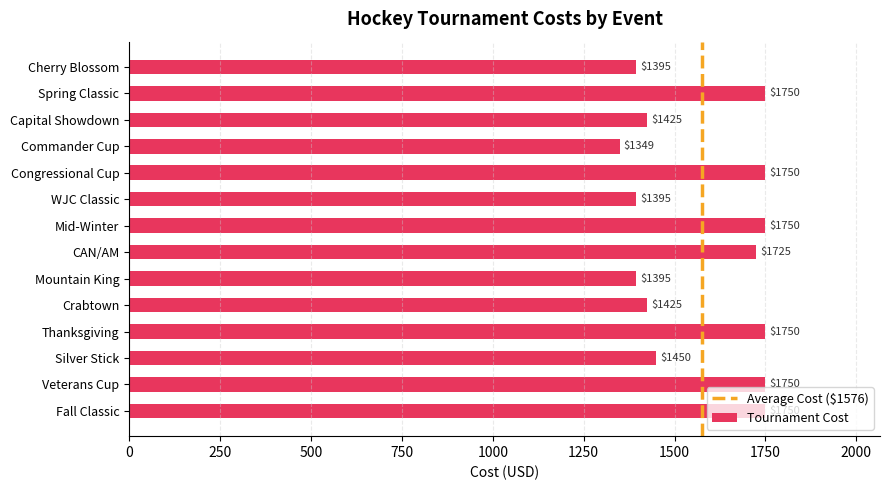

Which has a higher value, CAN/AM or Silver Stick?

CAN/AM